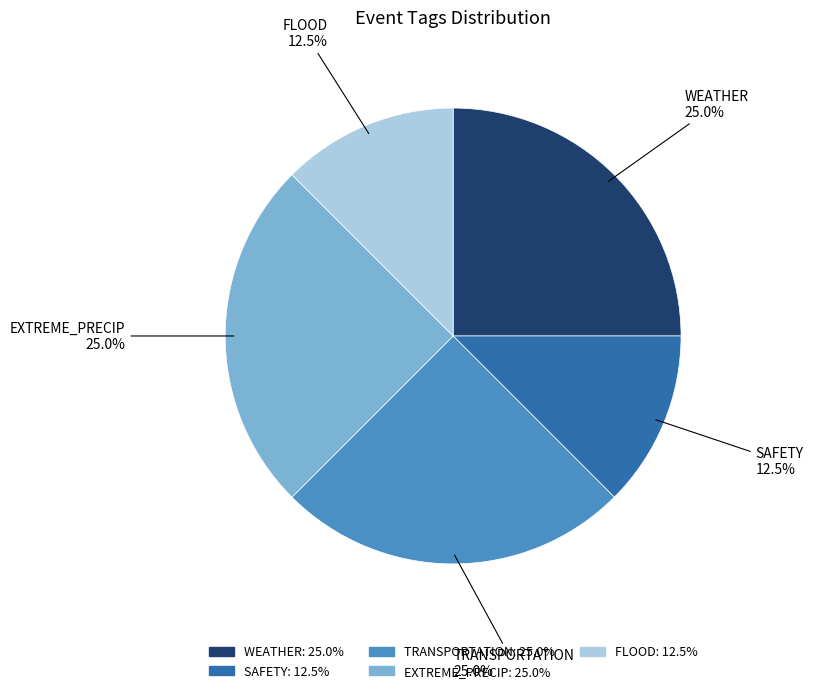

What percentage is NOT represented by SAFETY?

87.5%